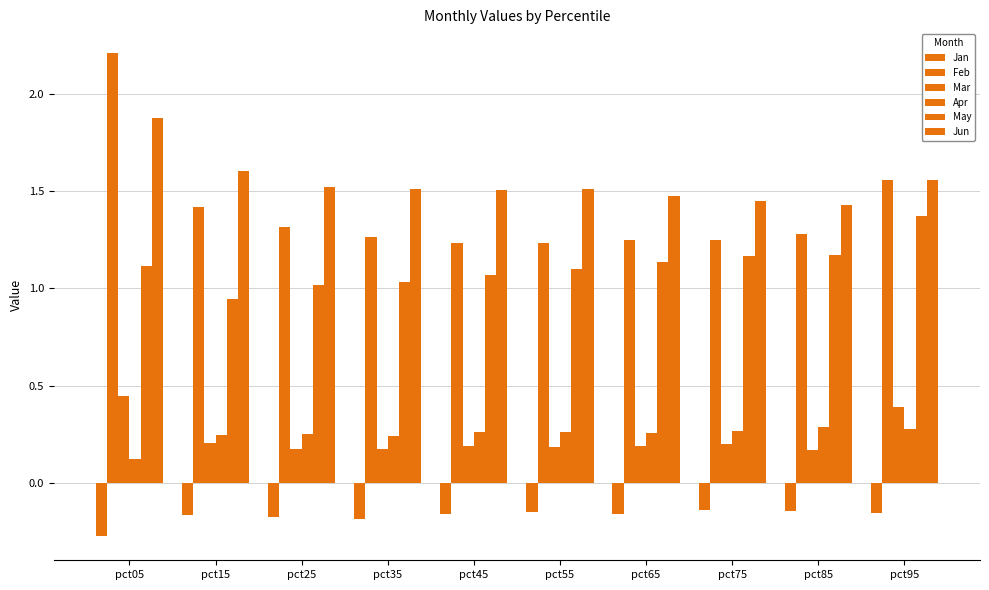

How many groups of bars are there?

10